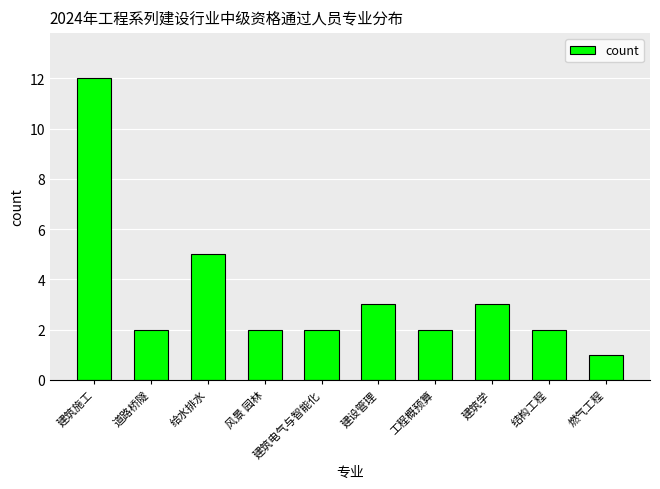

Reading left to right, list all the values displayed in this chart.

12	2	5	2	2	3	2	3	2	1